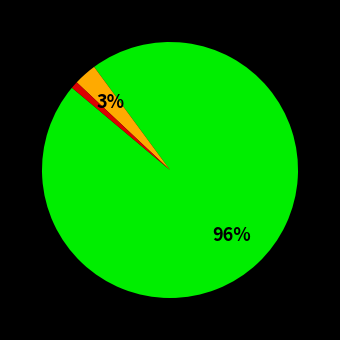

To the nearest percent, what is the difference between the largest and smallest slice percentages?

95%